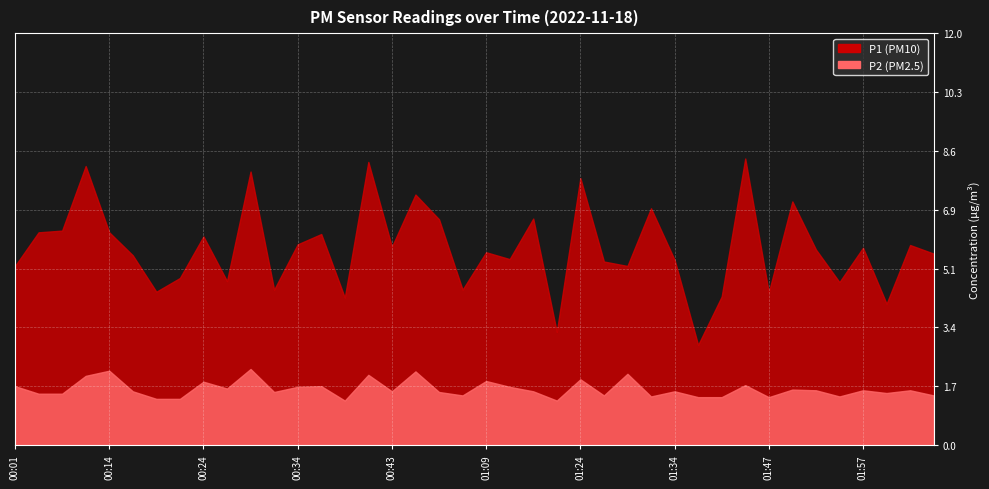

What are all the series names shown in the legend?

P1, P2